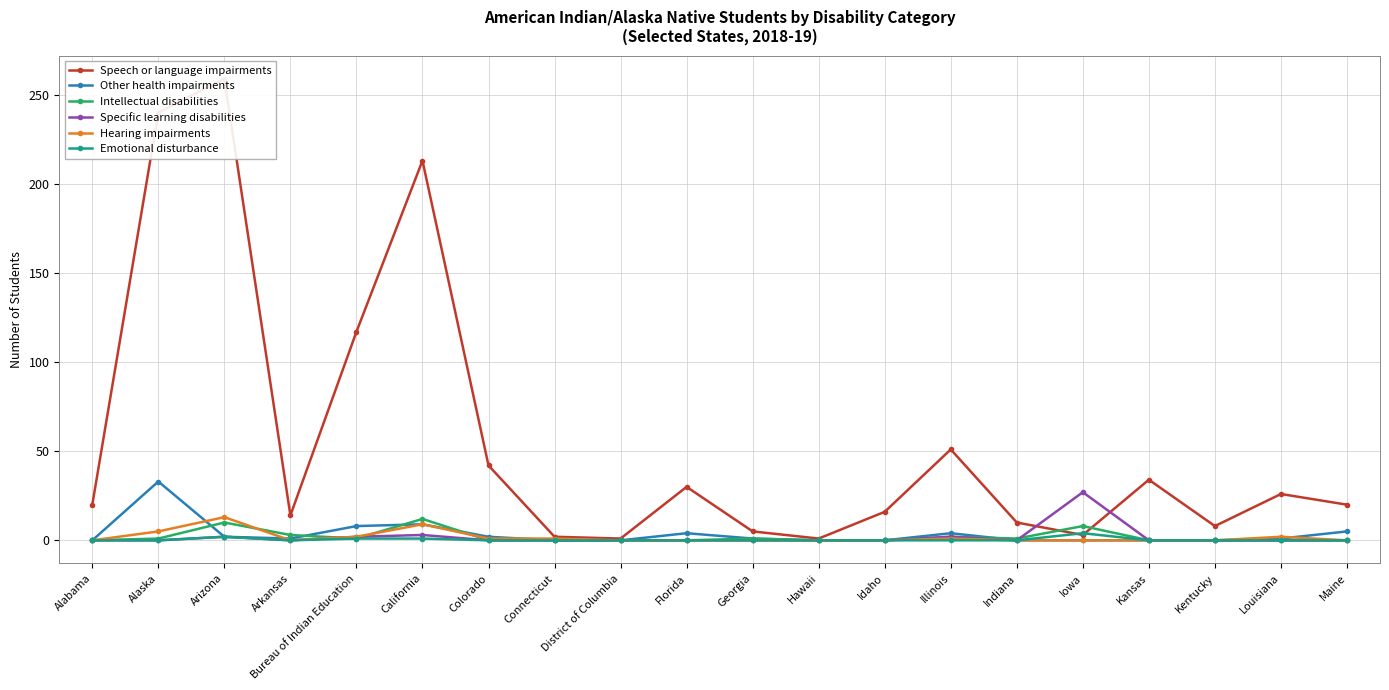

What is the spread (max minus min) of values at California?

212